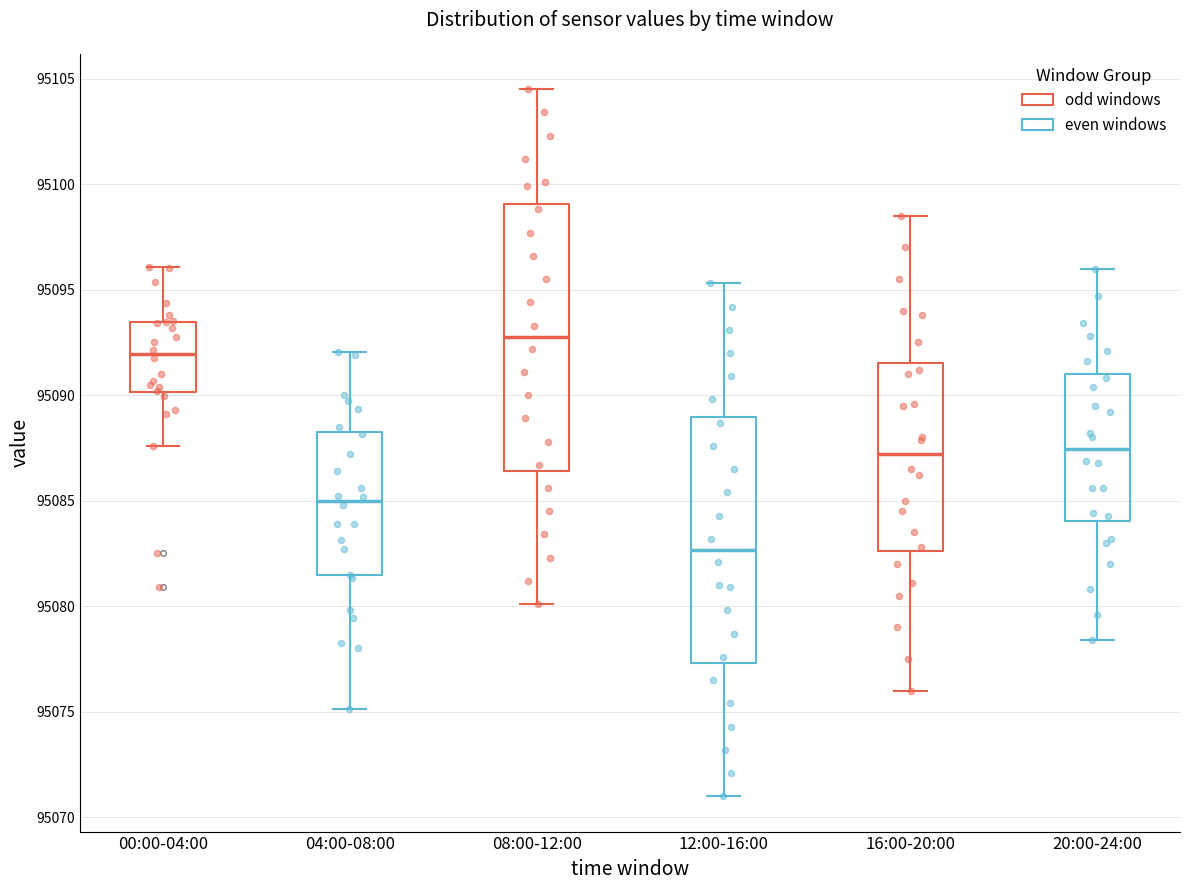

Comparing the boxes themselves (not the whiskers), which one is the tallest?

08:00-12:00